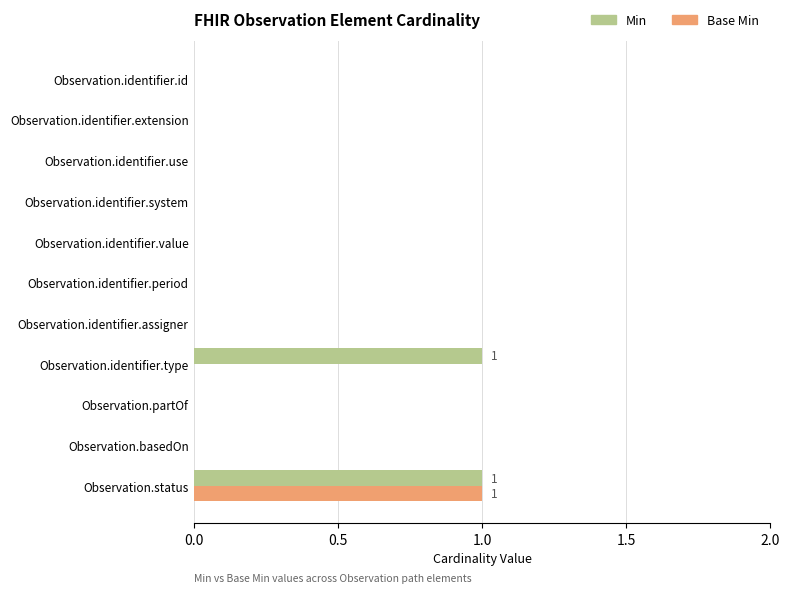

Is the value of Min at Observation.identifier.type greater than the value of Base Min at Observation.identifier.period?

Yes